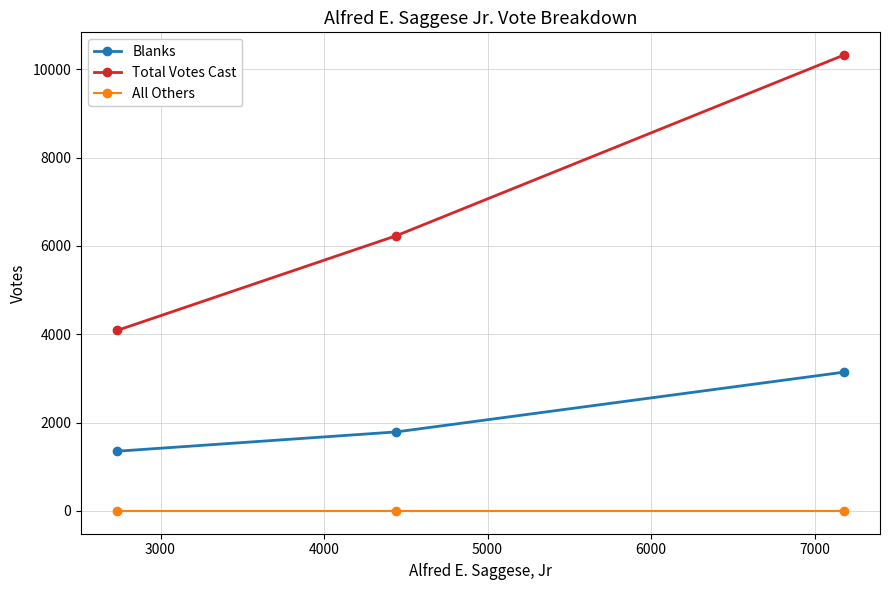

What is the average value of the Blanks series?

2094